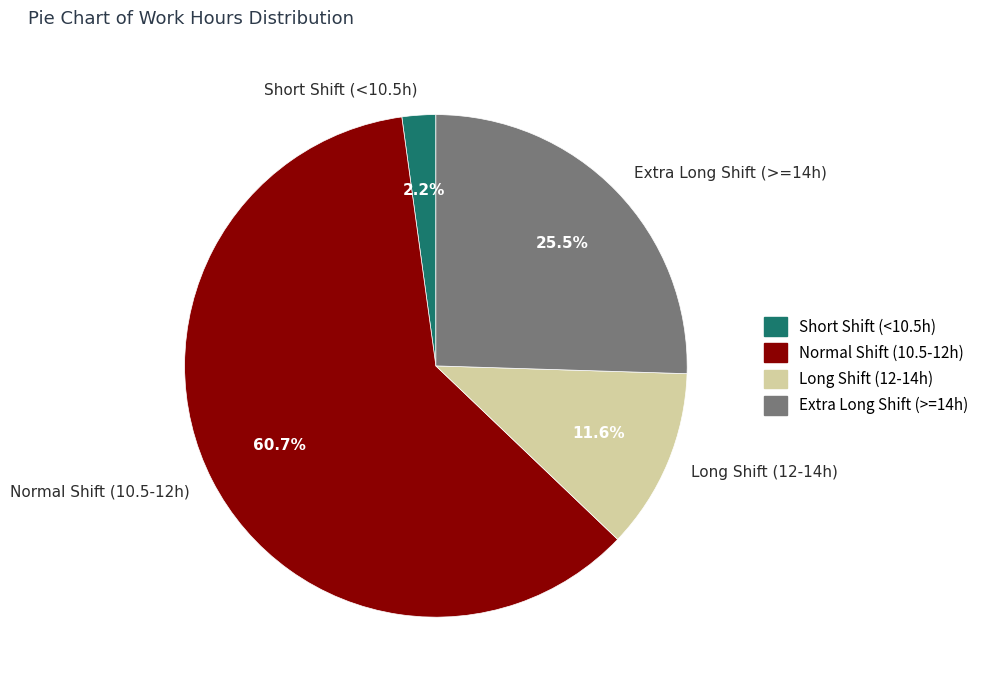

Count the number of slices in the pie.

4